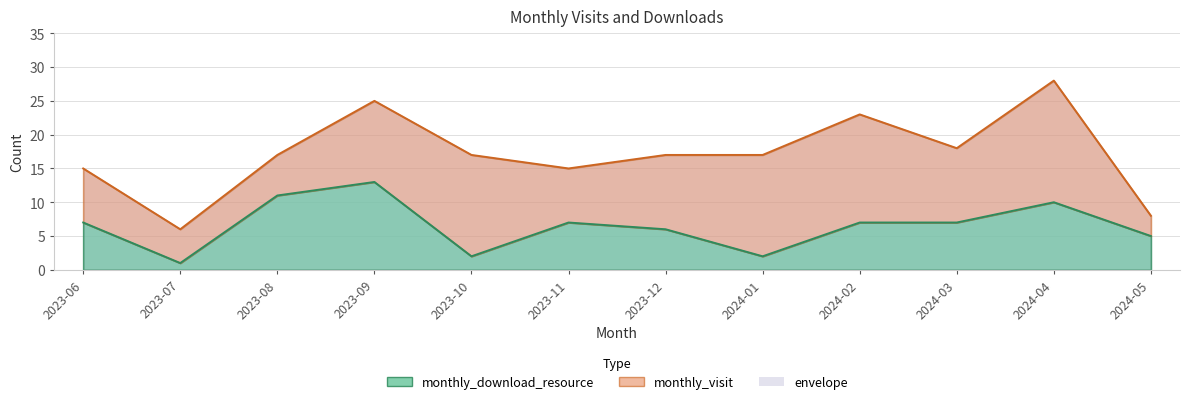

Between 2023-06 and 2023-08, which series saw the biggest shift?

monthly_download_resource